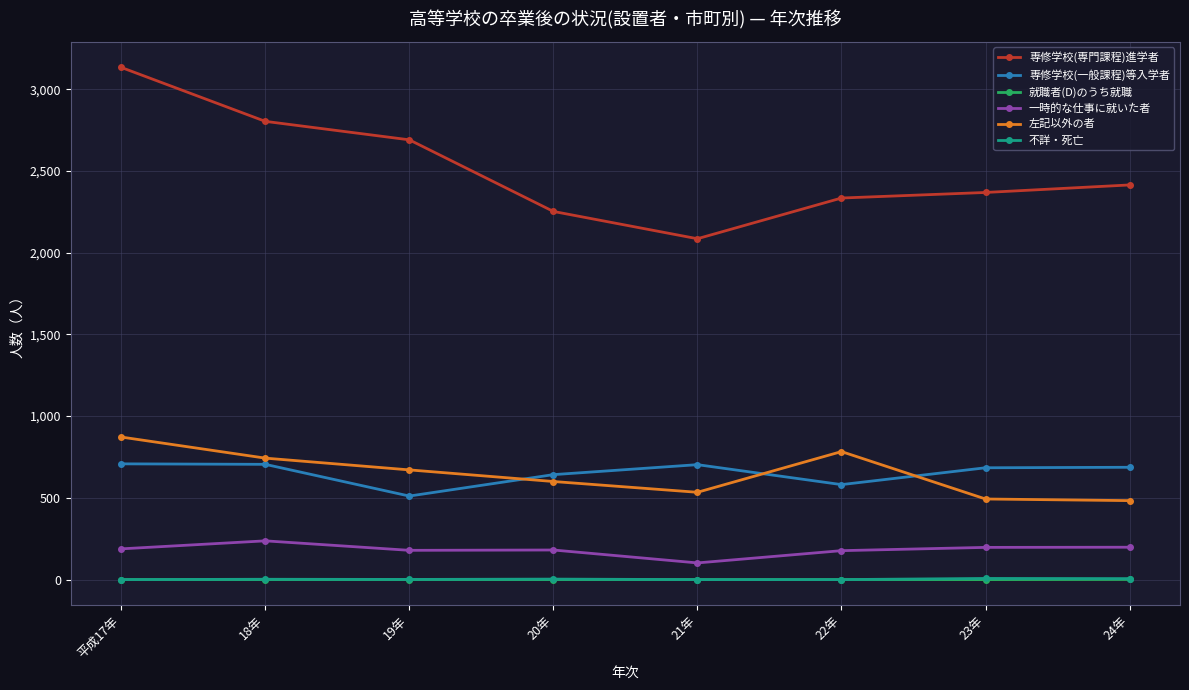

At which label does 専修学校(一般課程)等入学者 first exceed 687?

平成17年